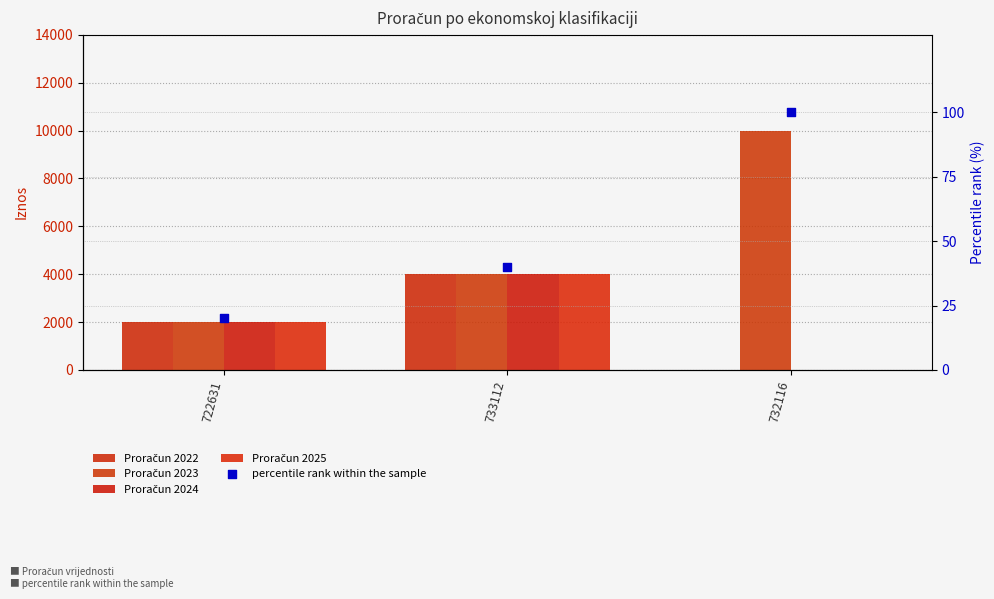

Is the value of Proračun 2024 at 733112 greater than the value of Proračun 2022 at 733112?

No